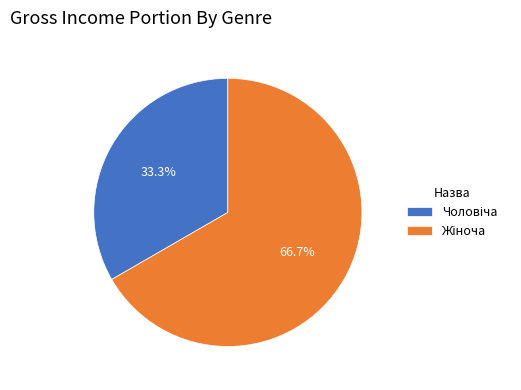

Does any single category account for the majority?

Yes